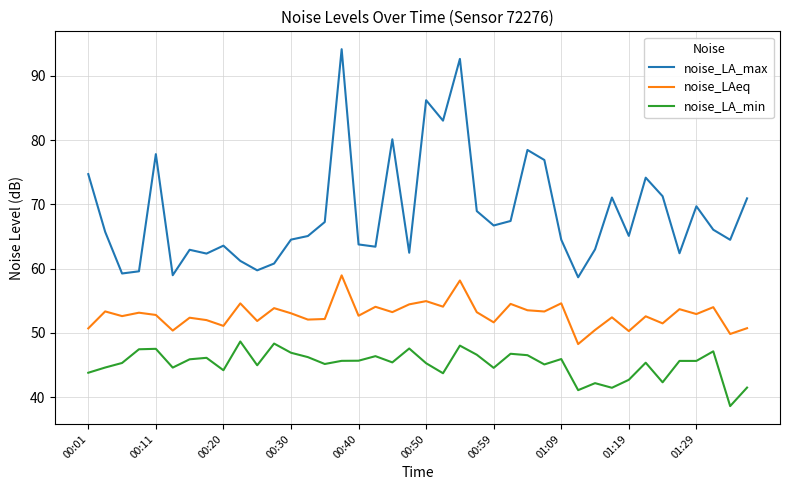

Which series has the widest spread of values?

noise_LA_max